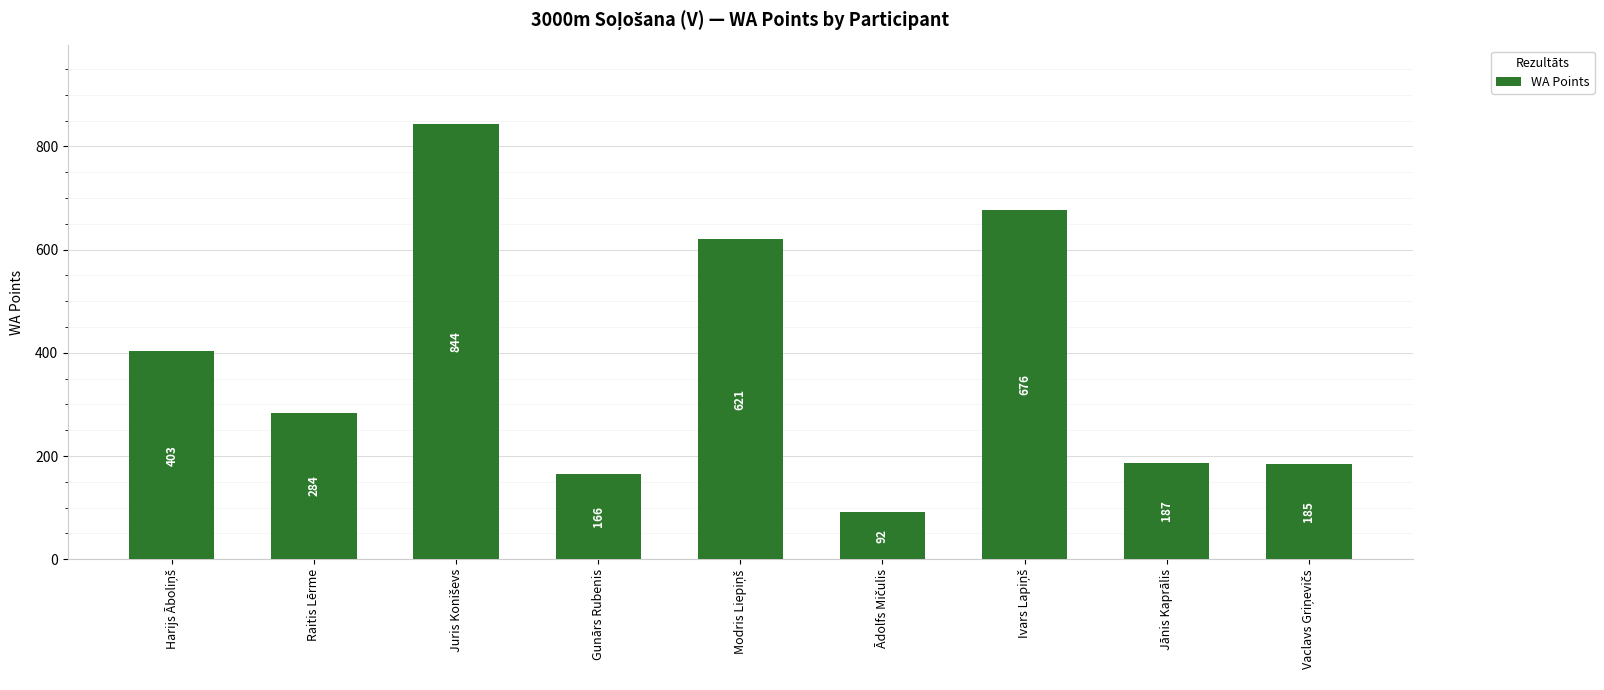

What position from the left is Gunārs Rubenis?

4